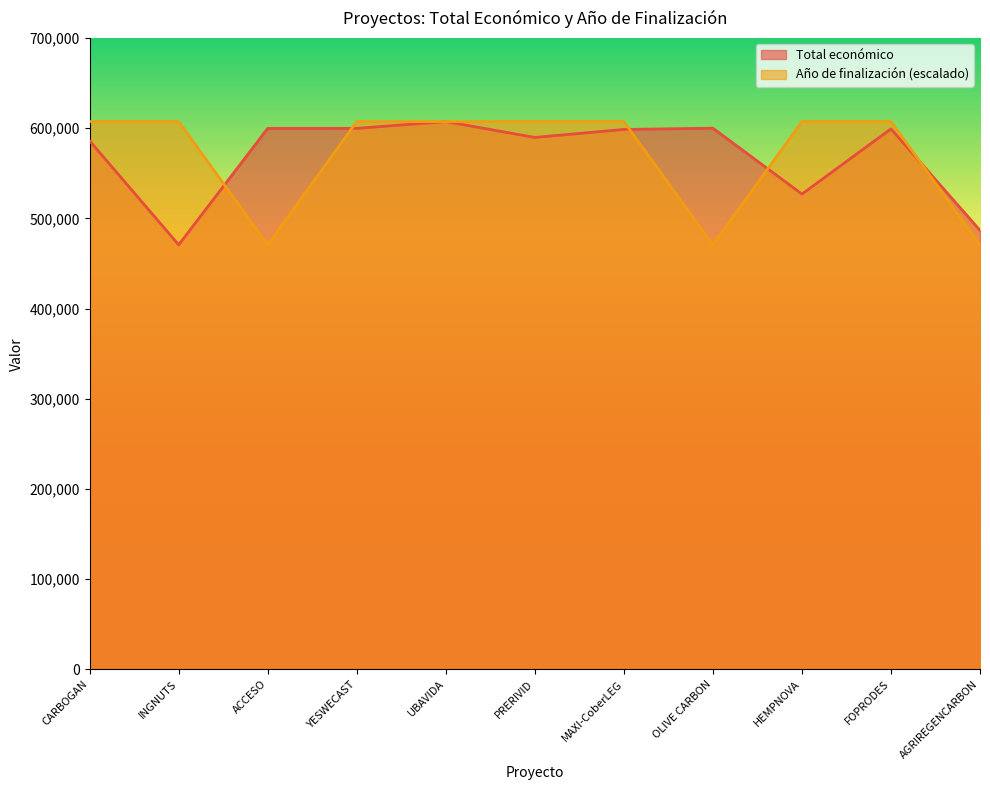

What is the approximate value of Total económico at CARBOGAN, to the nearest 50?

585900